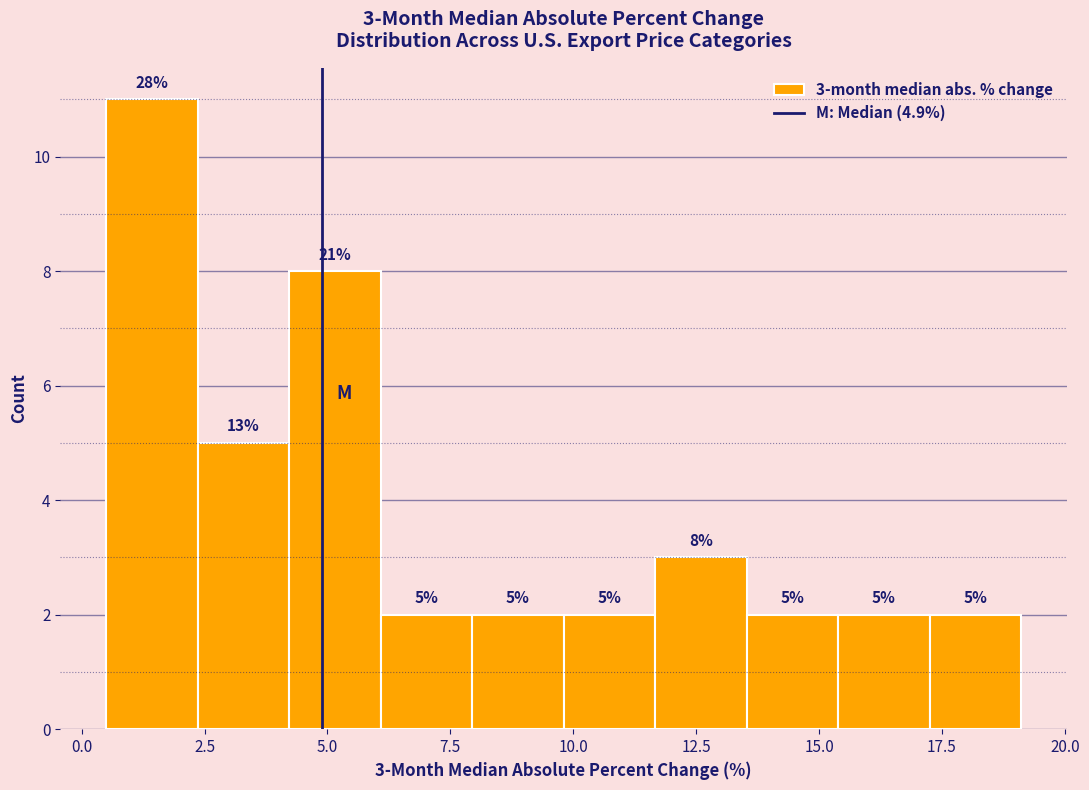

Read against the x-axis, roughly where is the centre of the tallest bar?

1.5